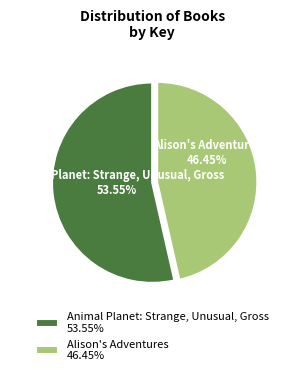

To the nearest percent, what is the average slice percentage?

50%